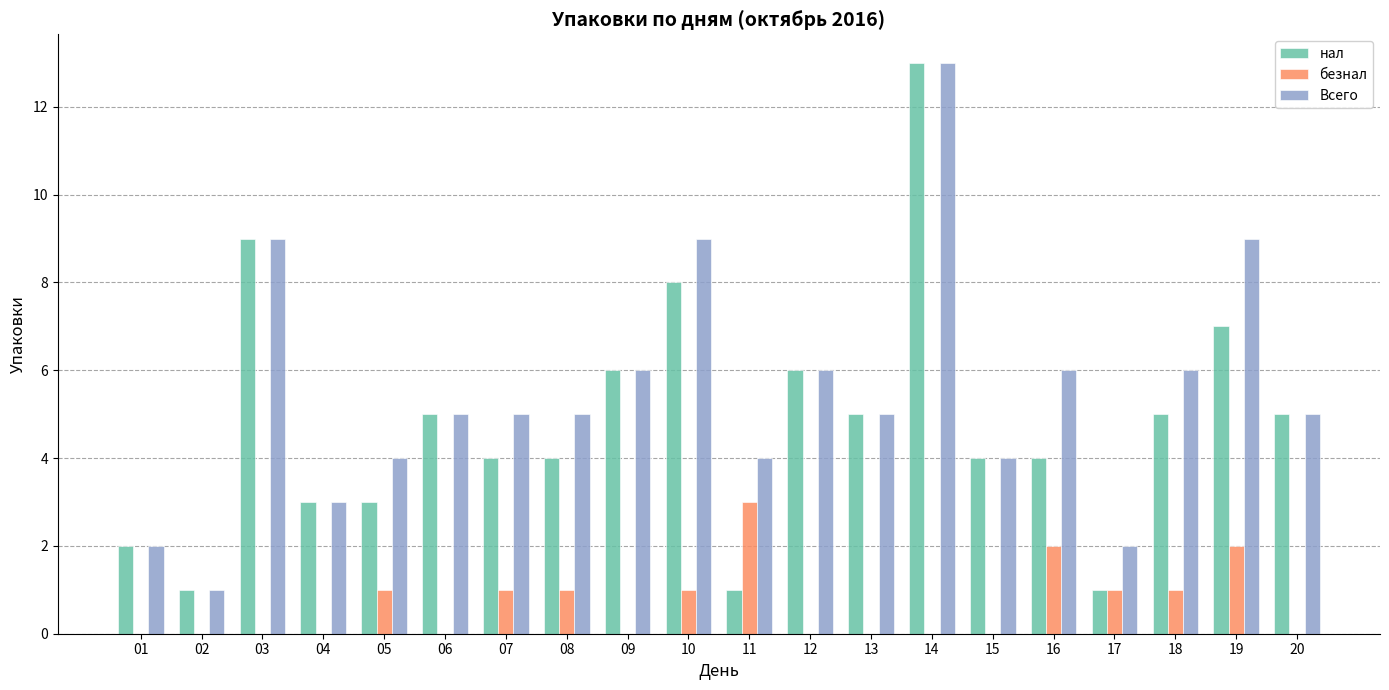

Which category has the highest value across all series?

14